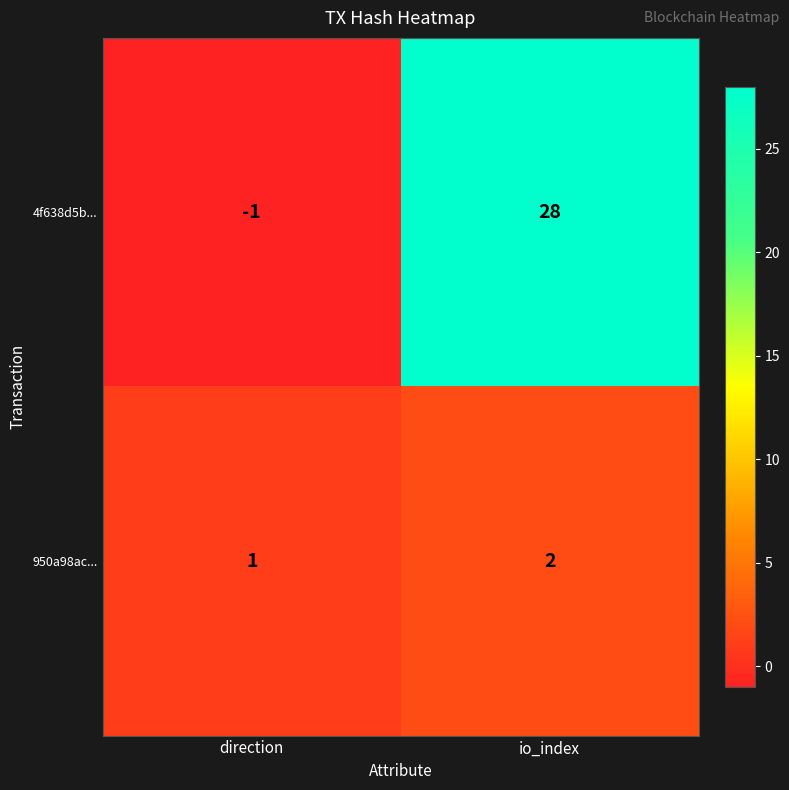

Is it true that 950a98ac... equals 1 at direction?

True